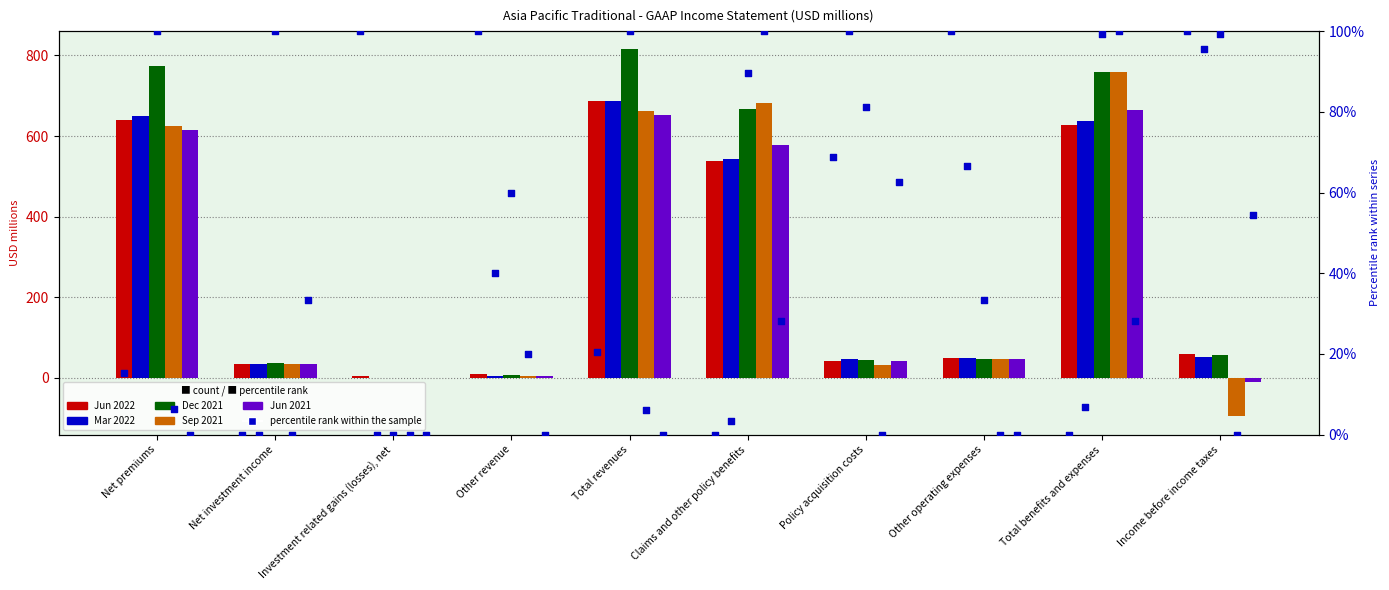

Which series has the largest Y range (max minus min)?

Sep 2021